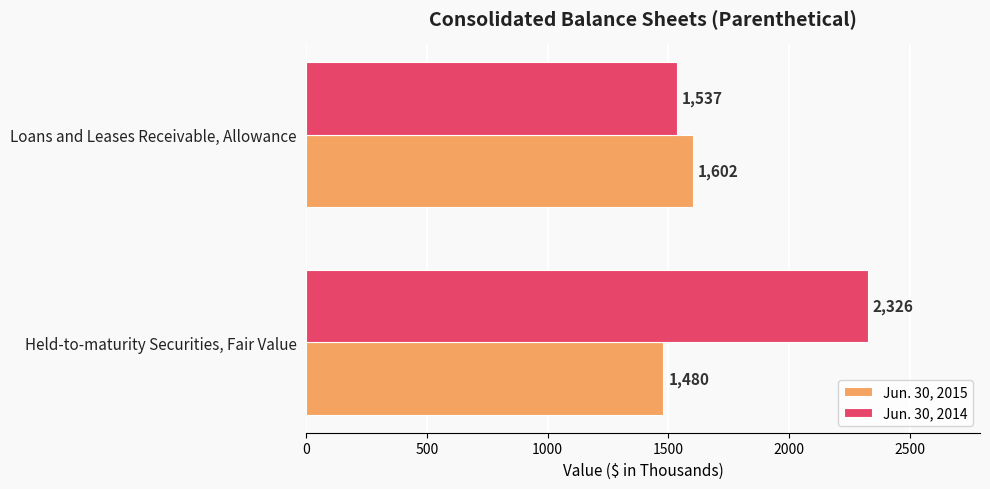

Rank the series by their average value, from lowest to highest.

Jun. 30, 2015, Jun. 30, 2014